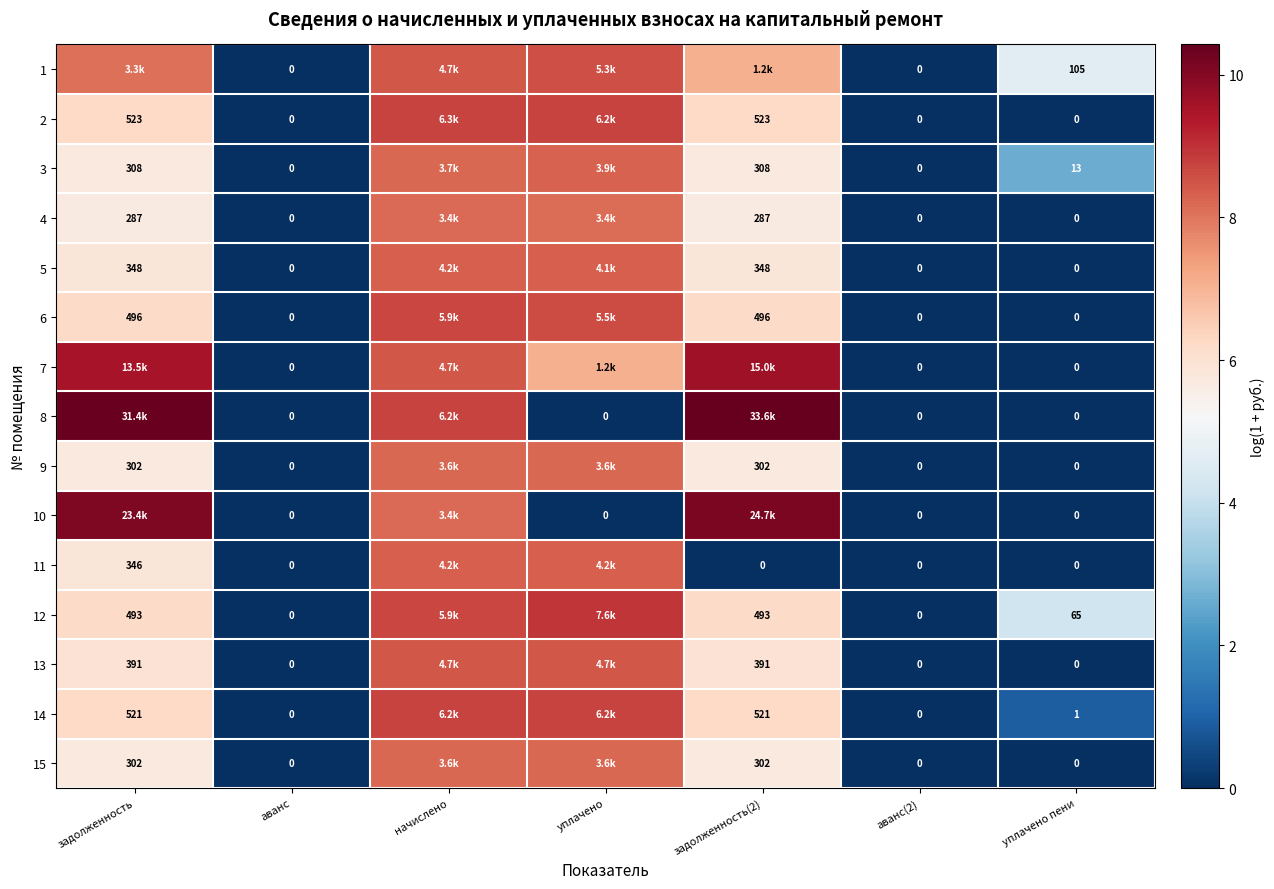

What is the highest value of the 5 series?

8.3